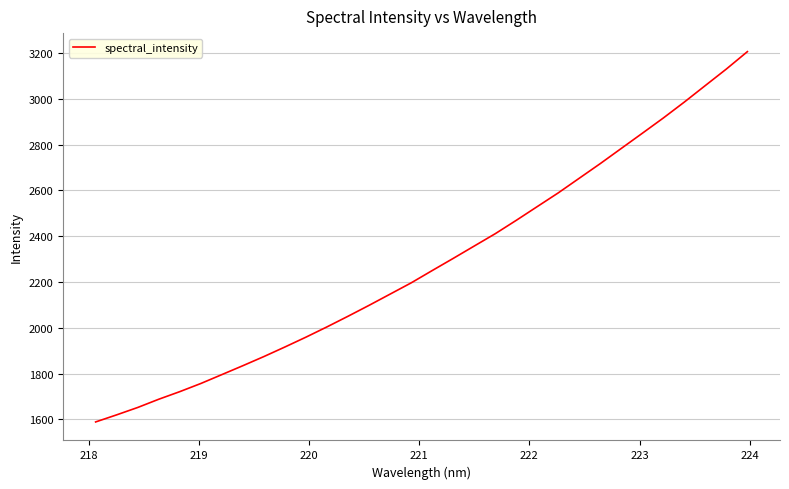

What is the maximum value shown in the chart?

3206.4